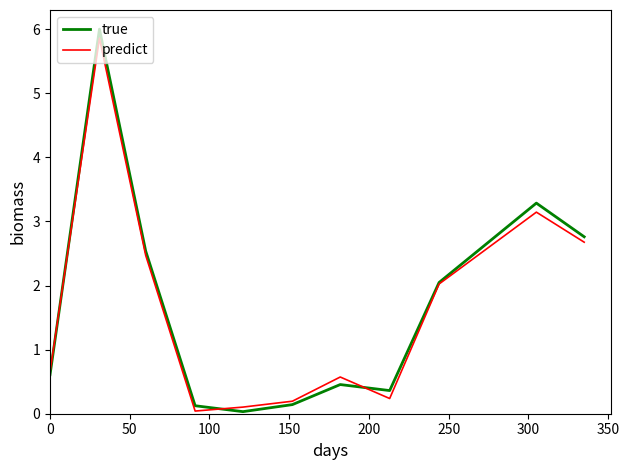

What is the greatest value displayed?

6.0